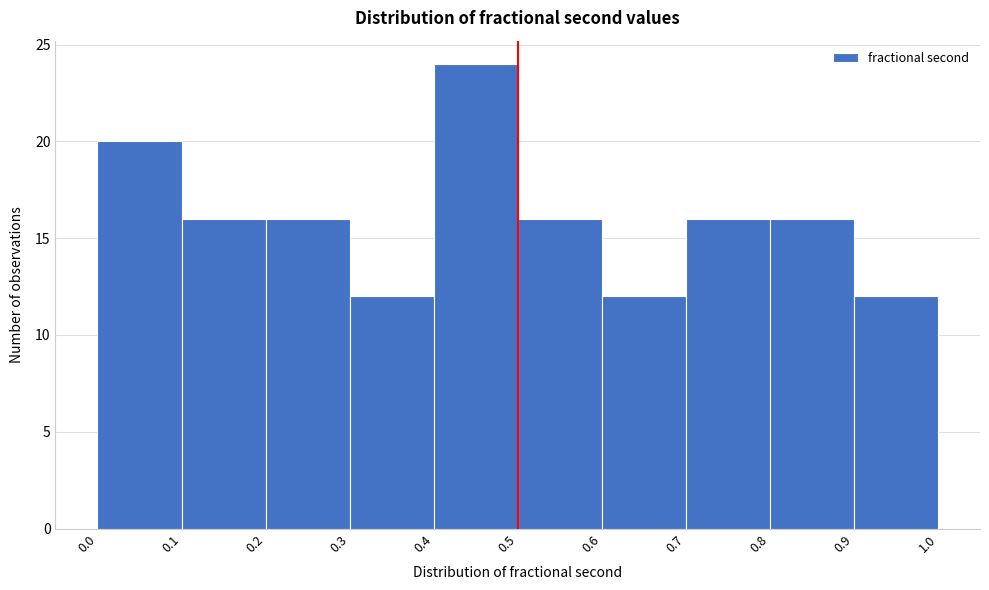

Reading left to right, transcribe this chart: for each bar, give the range it covers on the x-axis and its height. The values are not printed on the chart, so give them approximately, as read against the axis.

0.0 to 0.1: 20
0.1 to 0.2: 16
0.2 to 0.3: 16
0.3 to 0.4: 12
0.4 to 0.5: 24
0.5 to 0.6: 16
0.6 to 0.7: 12
0.7 to 0.8: 16
0.8 to 0.9: 16
0.9 to 1.0: 12